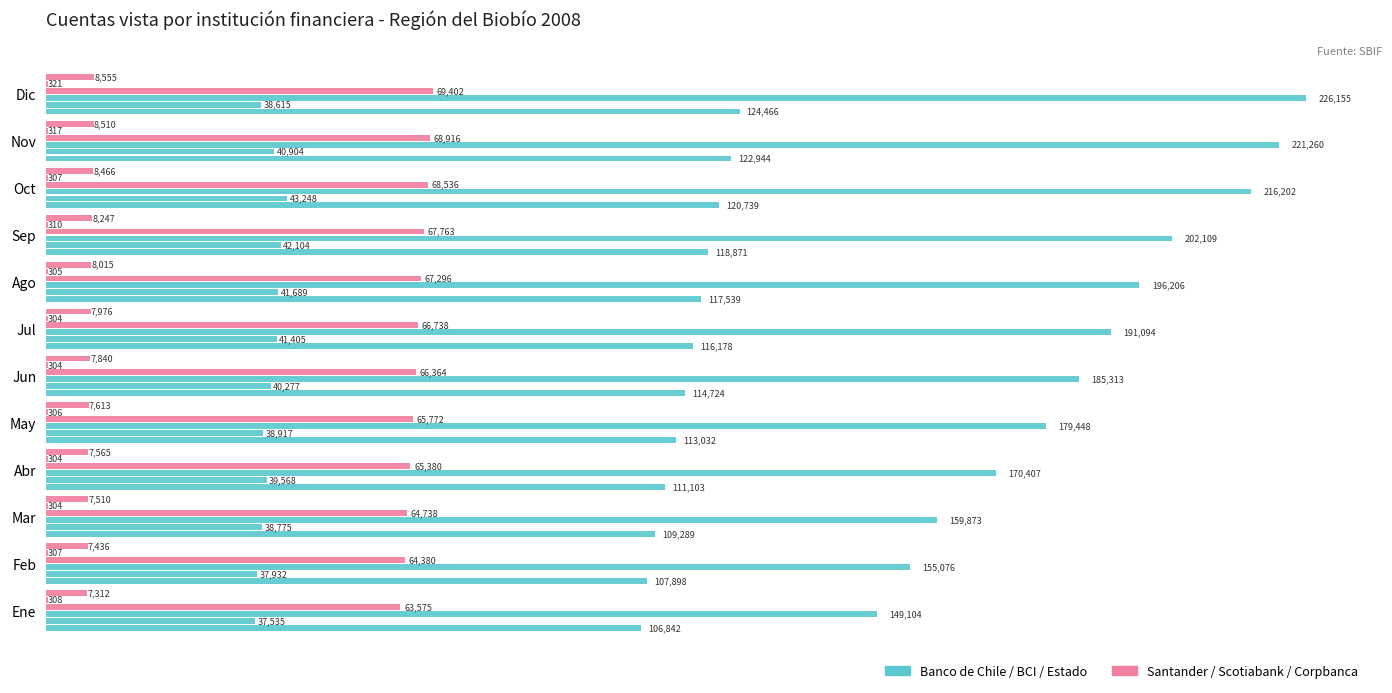

Count the number of categories in the chart.

12